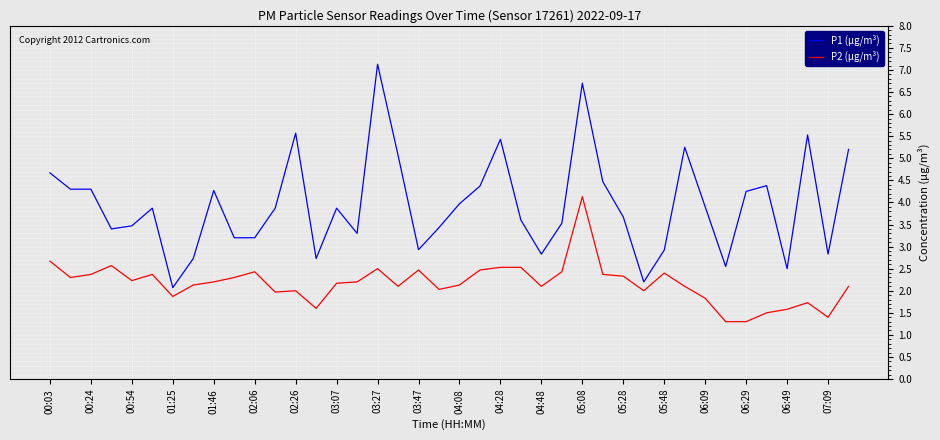

Which series has the widest spread of values?

P1 (μg/m³)